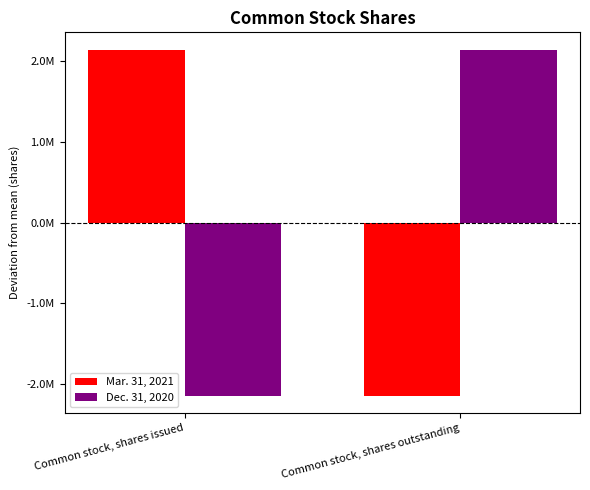

Count the Mar. 31, 2021 values in the range -2143584 to 2143584.

2